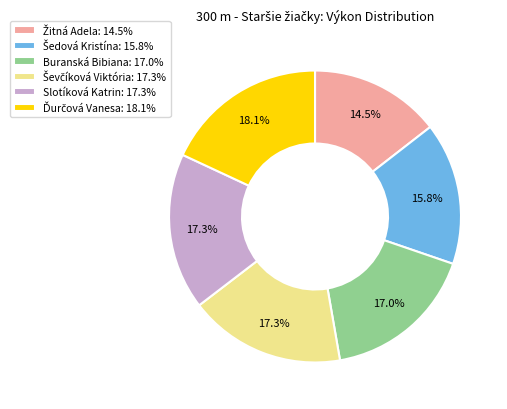

Do Slotíková Katrin: 17.3% and Buranská Bibiana: 17.0% together represent more than half of the pie?

No